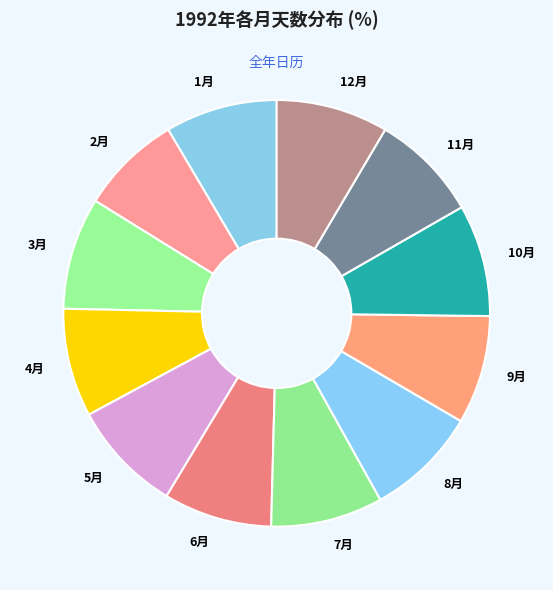

How many slices are in this pie chart?

12